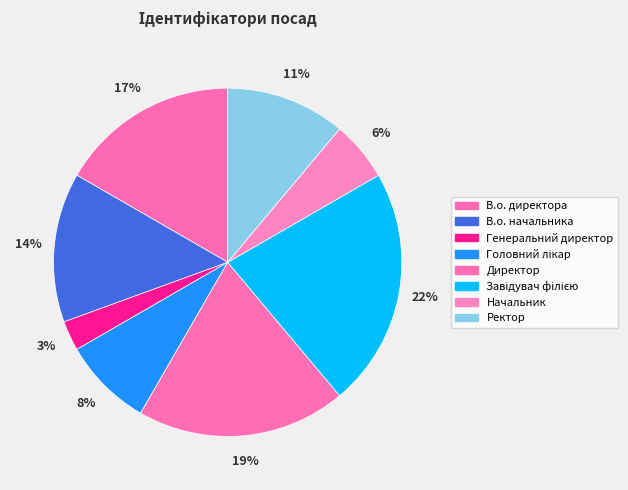

Which category has the smallest portion of the pie?

Генеральний директор